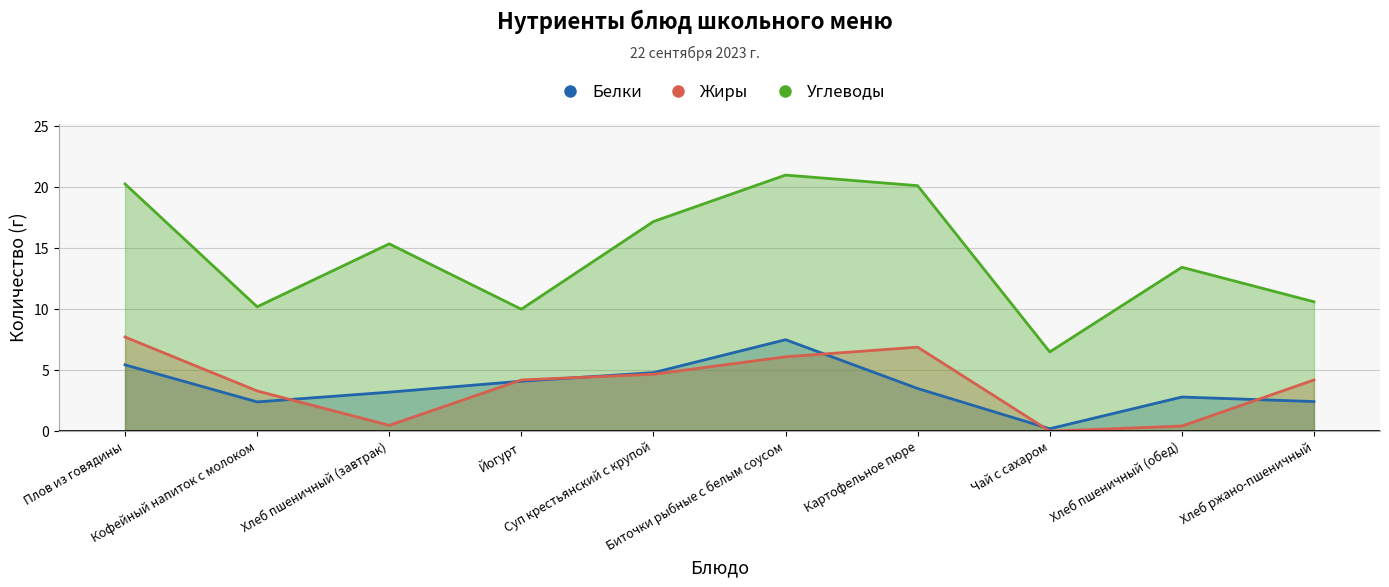

True or false: Белки has more than 2 interior local peaks.

False